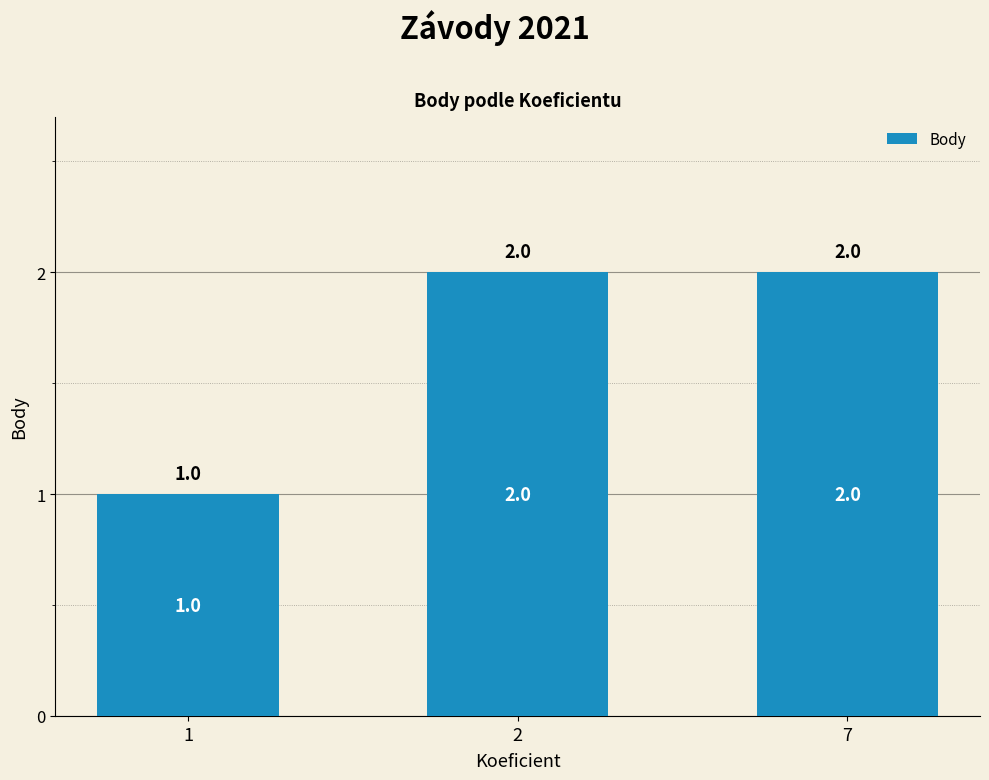

What value does the data have at 7?

2